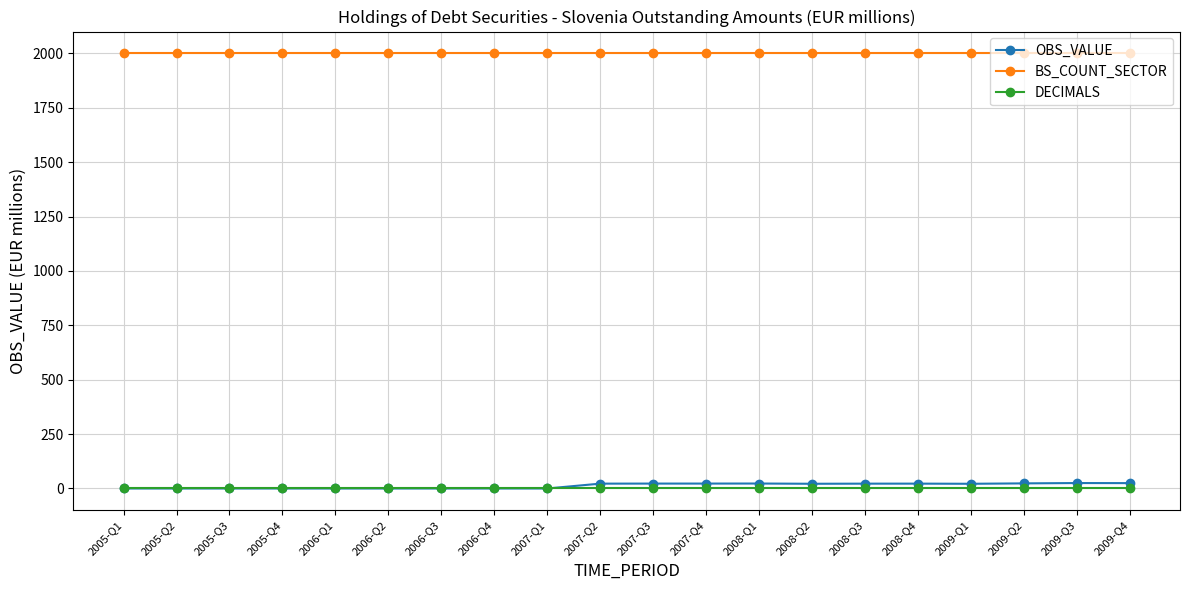

What is the total value across all series at 2006-Q3?

2000.0